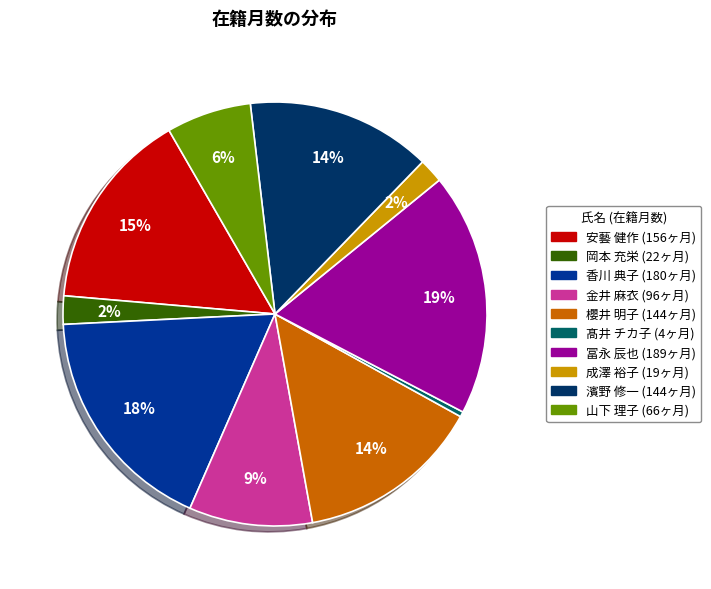

Is there a majority slice in this chart?

No